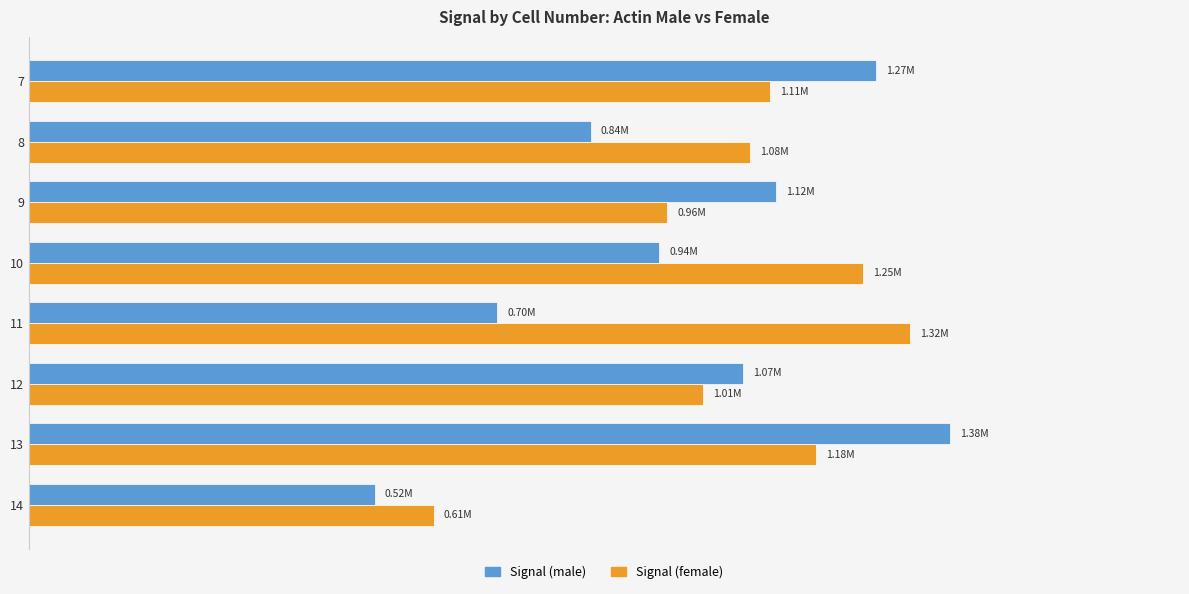

What are all the series names shown in the legend?

Signal (male), Signal (female)